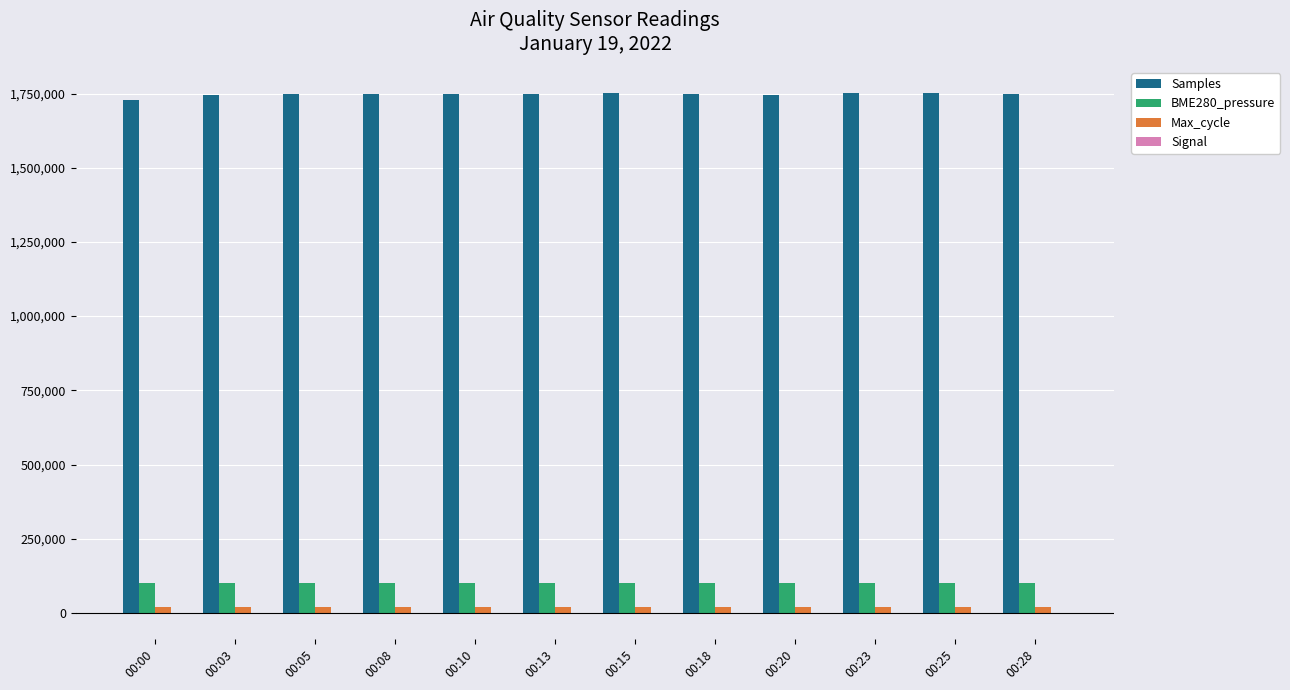

Are the bars horizontal?

No